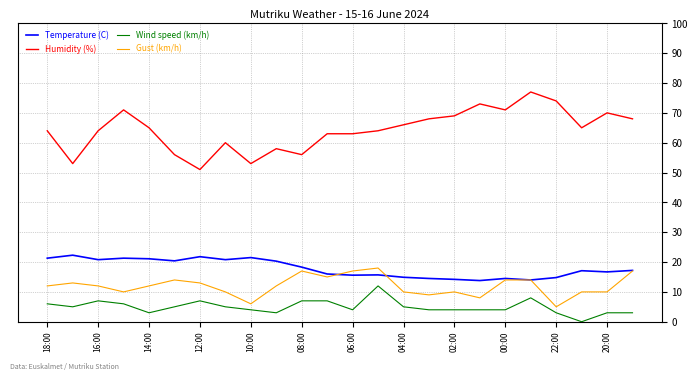

What is the minimum value for Temperature (C)?

13.8